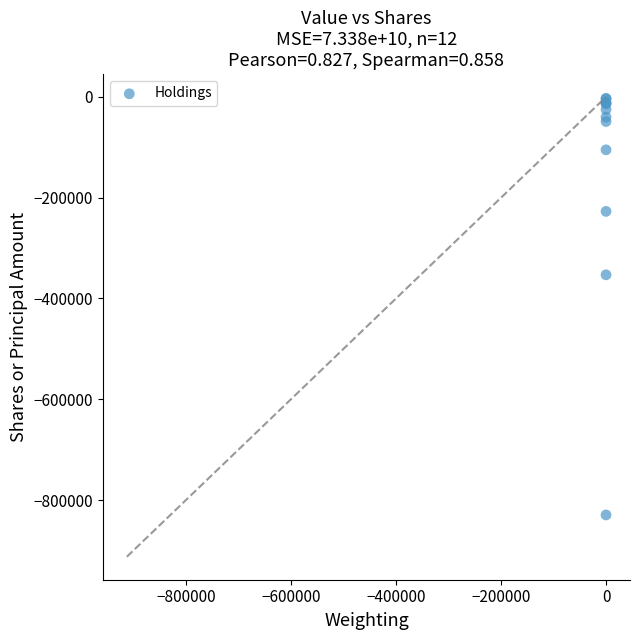

What Y value in the scatter plot is closest to -416163?

-353020